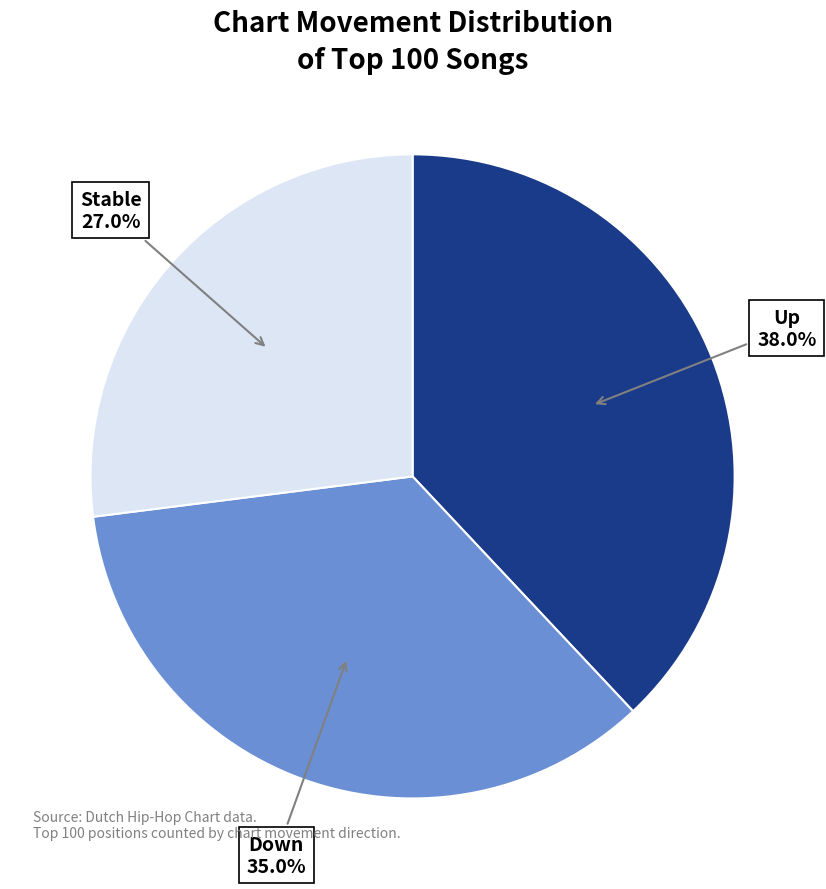

To the nearest percent, what is the average slice percentage?

33%